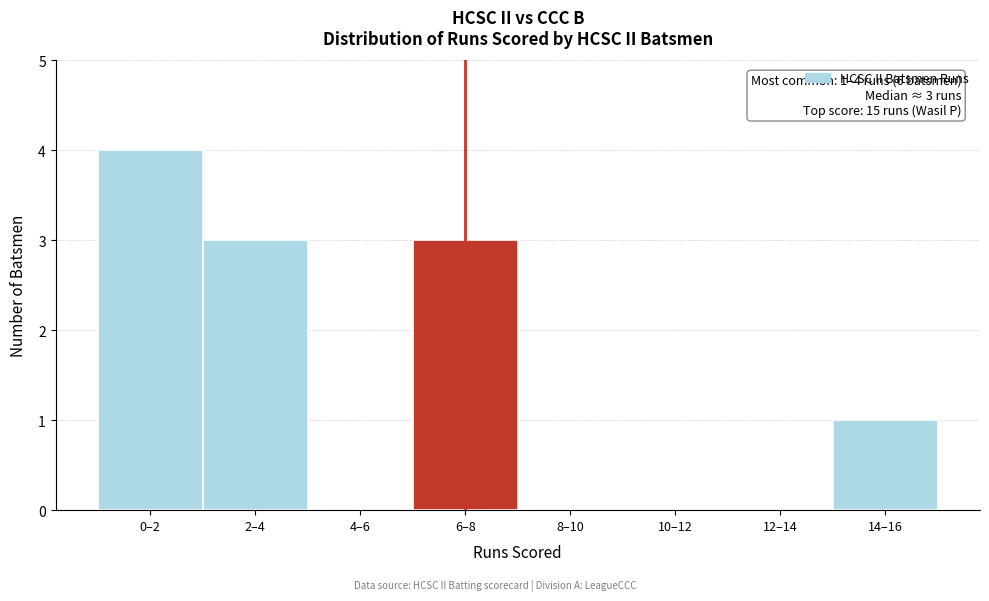

Reading left to right, list all the values displayed in this chart.

0–2=4	2–4=3	4–6=0	6–8=3	8–10=0	10–12=0	12–14=0	14–16=1